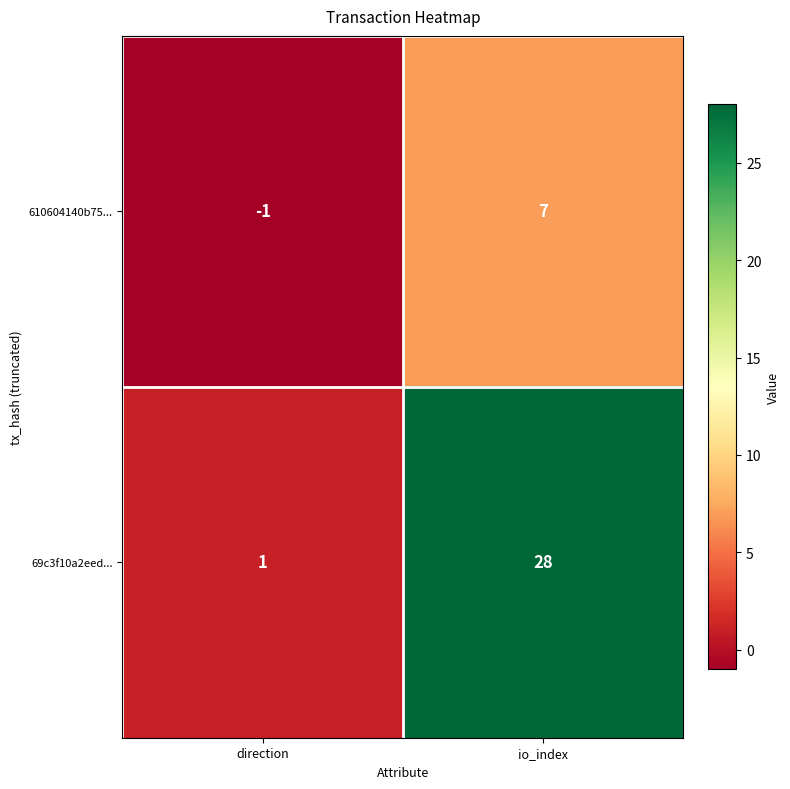

Which series has the widest spread of values?

69c3f10a2eed...